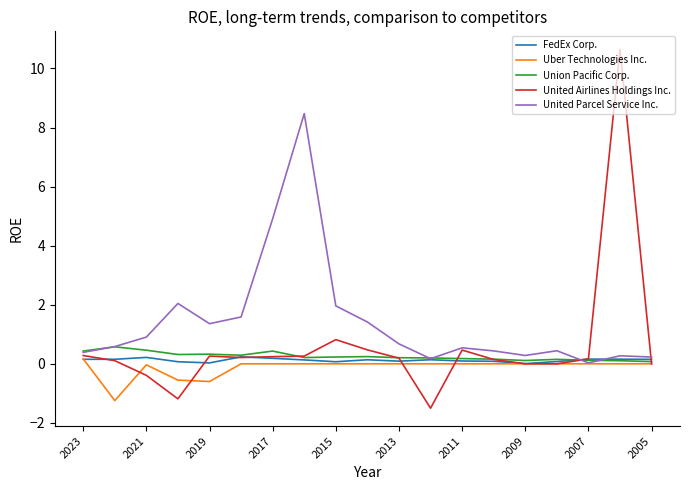

What is the lowest value of the United Airlines Holdings Inc. series?

-1.5